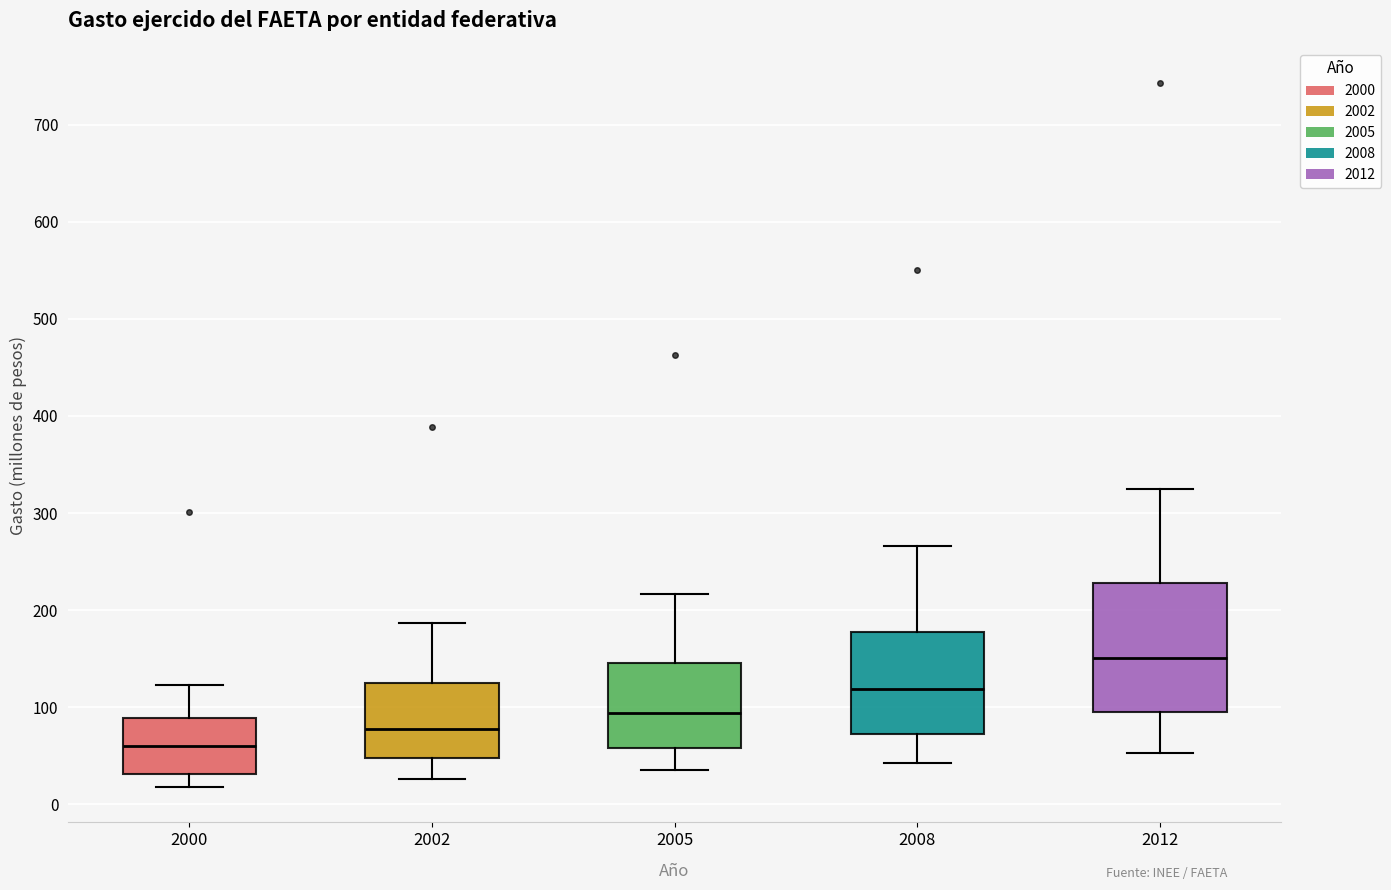

Comparing the boxes themselves (not the whiskers), which one is the tallest?

2012